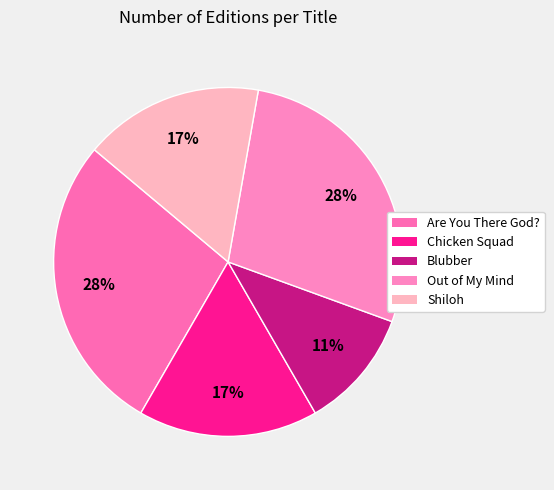

How many segments does this pie chart have?

5